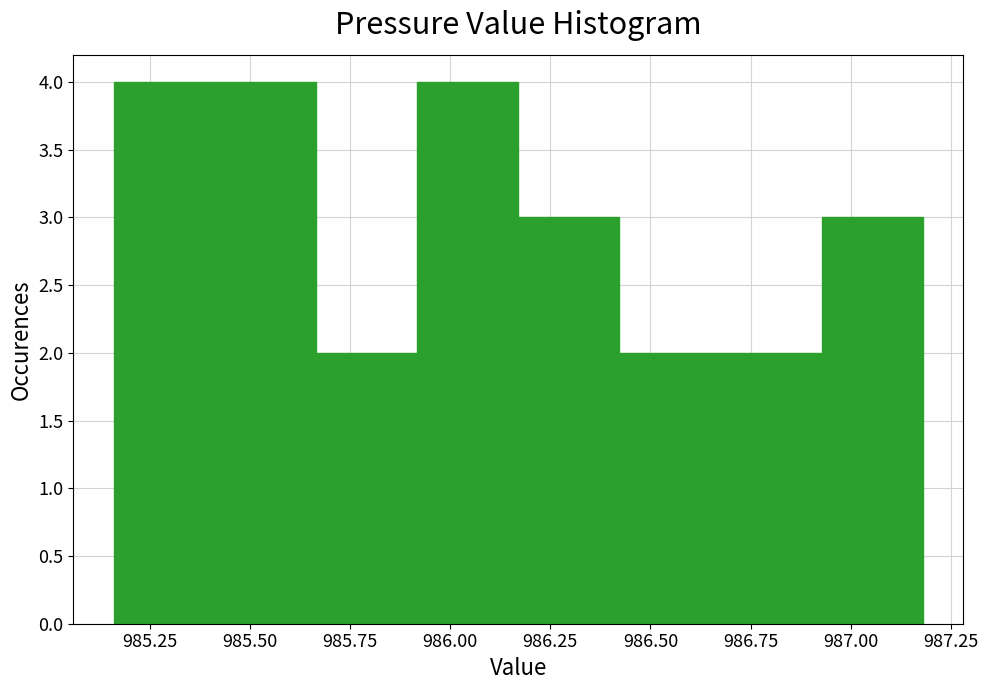

What is the height of the bar covering 985.40 to 985.65 on the x-axis? Neither the bar edges nor the heights are printed on the chart, so give them approximately, as read against the axes.

4